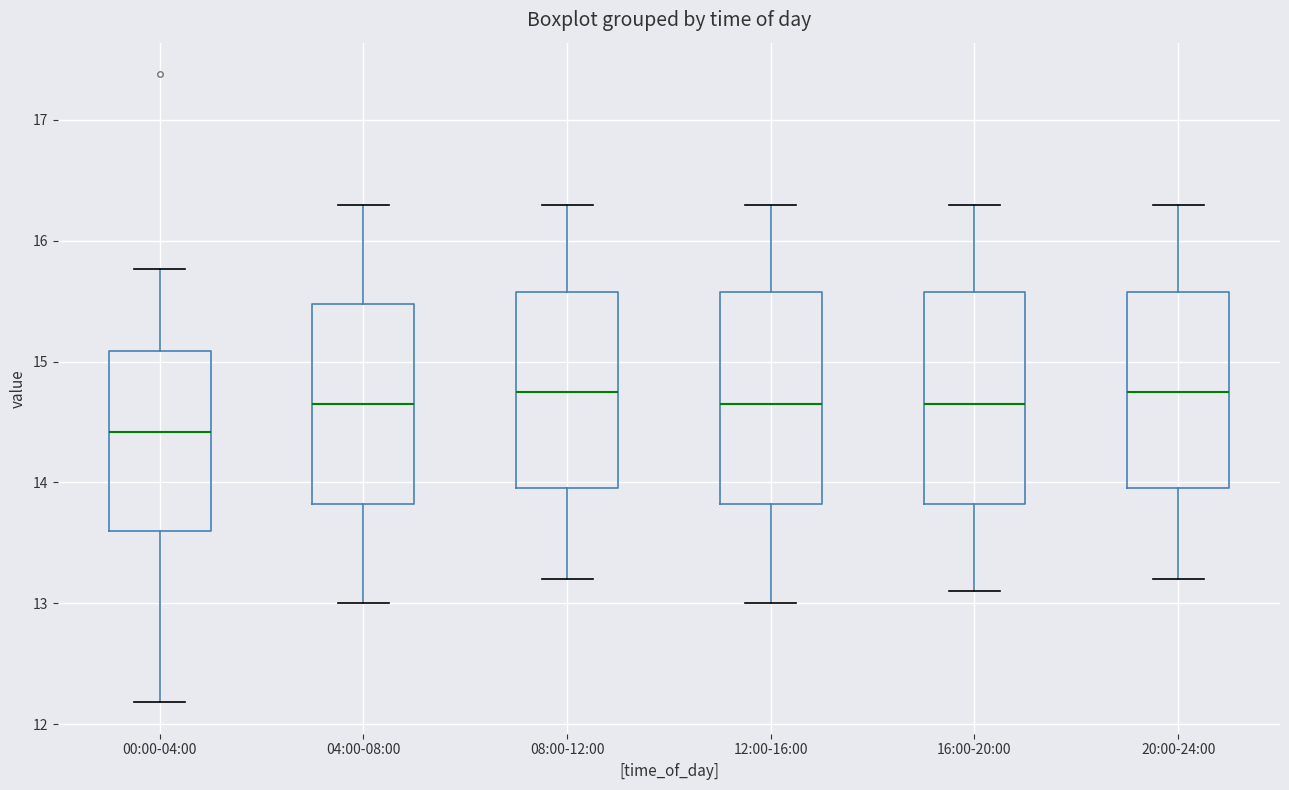

Where is the upper edge of the box for 12:00-16:00 on the y-axis? The values are not printed on the chart, so give them approximately, as read against the axis.

15.6